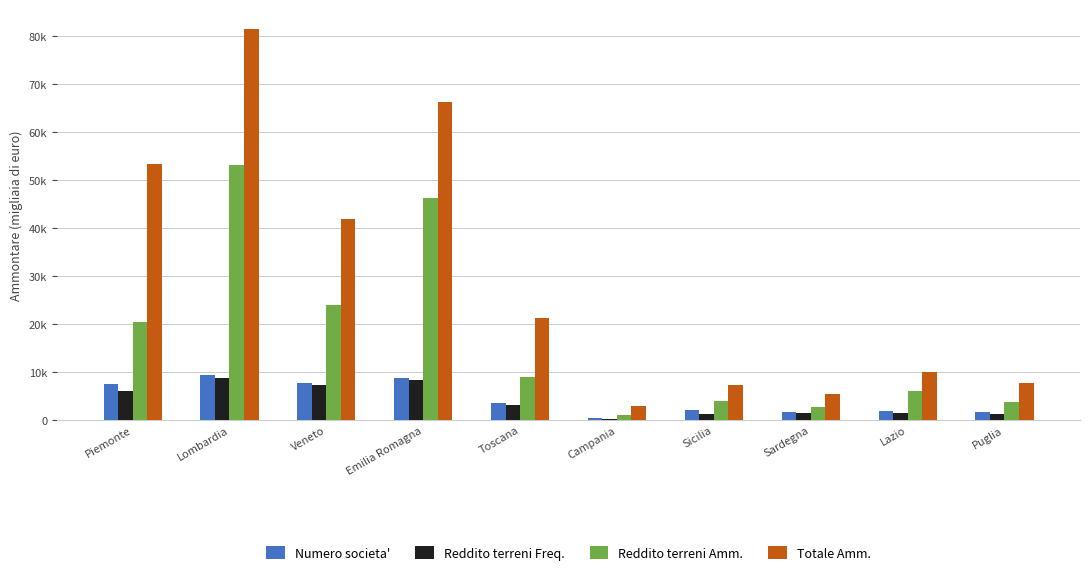

Which series changed the most between Lombardia and Veneto?

Totale Amm.